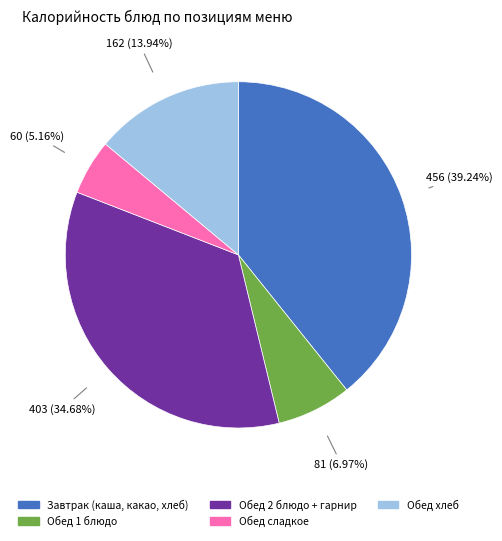

Is there any slice that represents more than half of the pie?

No